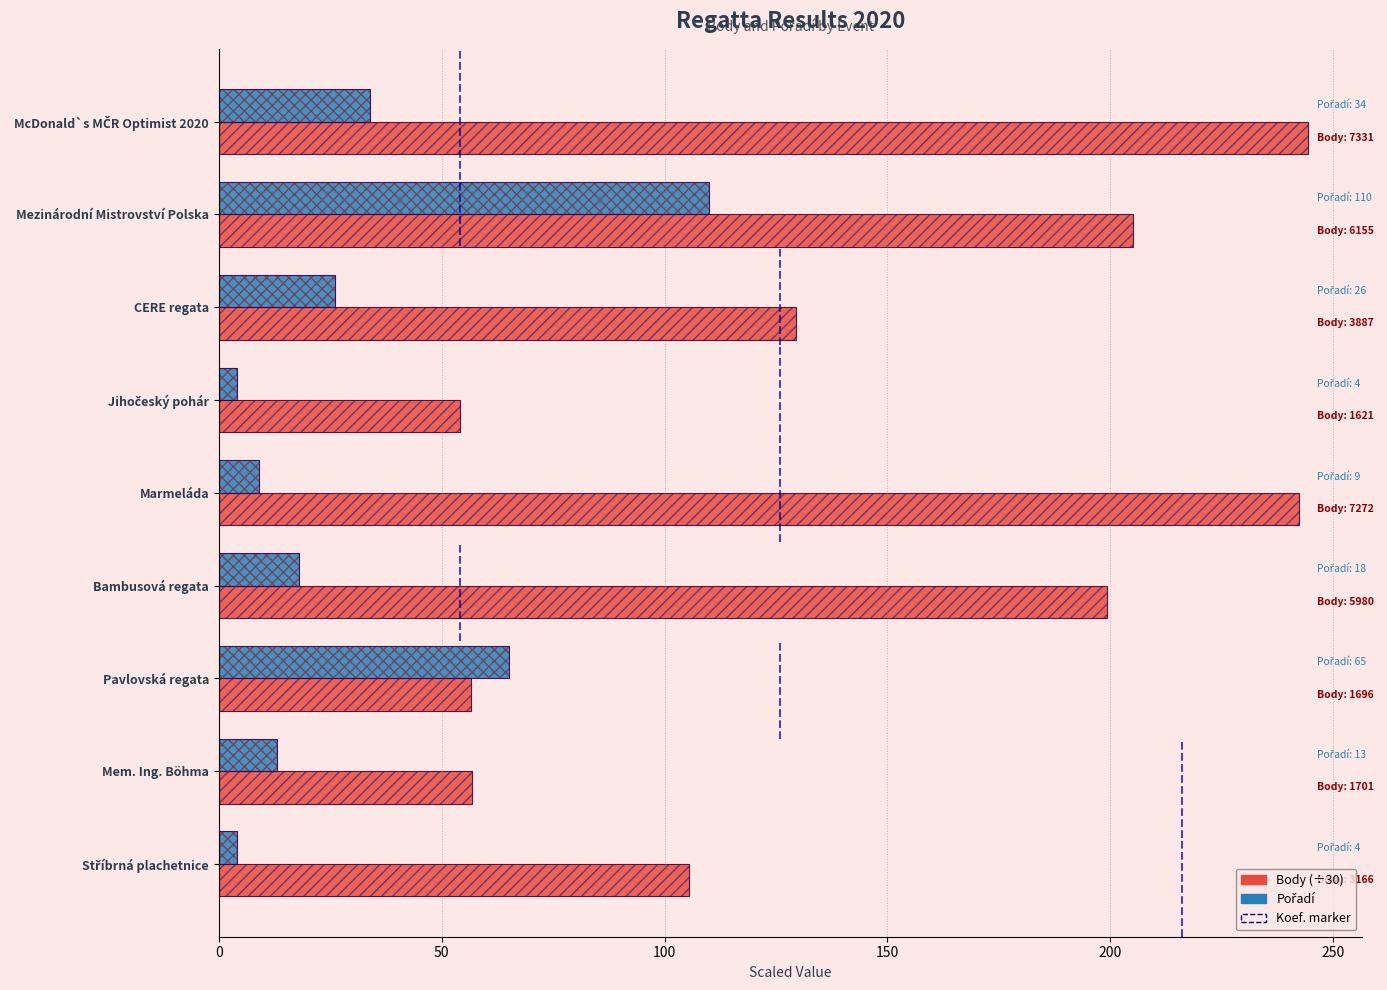

Reading right to left, extract all data points from this chart.

Body (÷30): 105.5	56.7	56.5	199.3	242.4	54.0	129.6	205.2	244.4
Pořadí: 4.0	13.0	65.0	18.0	9.0	4.0	26.0	110.0	34.0